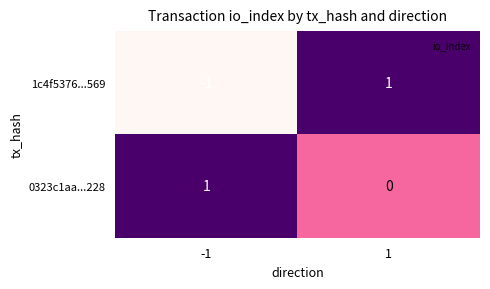

Is the value of 1c4f5376...569 at -1 greater than the value of 0323c1aa...228 at -1?

No